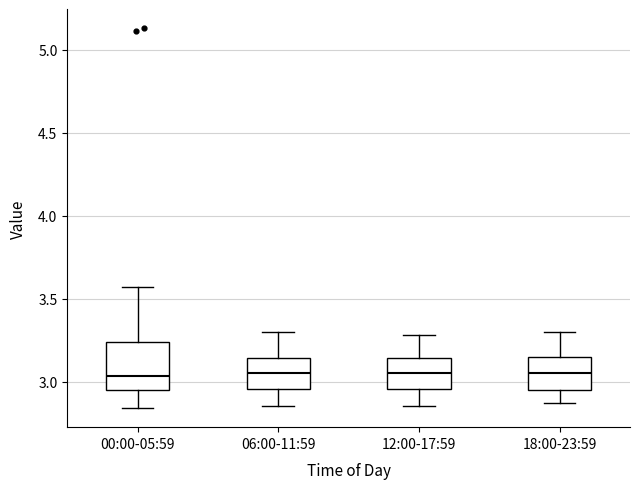

Reading left to right, transcribe this box plot: for each box, give where its median line is, the range the box spans, and where its two whiskers end, as read against the y-axis. The values are not printed on the chart, so give them approximately, as read against the axis.

00:00-05:59: median 3.05, box 2.95 to 3.25, whiskers 2.85 to 3.55
06:00-11:59: median 3.05, box 2.95 to 3.15, whiskers 2.85 to 3.30
12:00-17:59: median 3.05, box 2.95 to 3.15, whiskers 2.85 to 3.30
18:00-23:59: median 3.05, box 2.95 to 3.15, whiskers 2.85 to 3.30